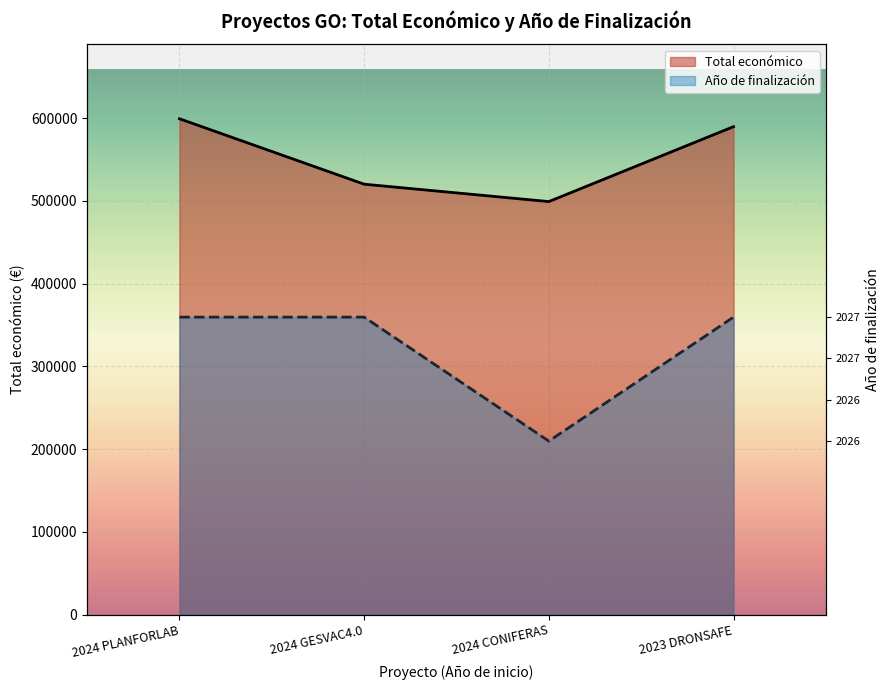

True or false: Año de finalización has more than 0 interior local peaks.

False